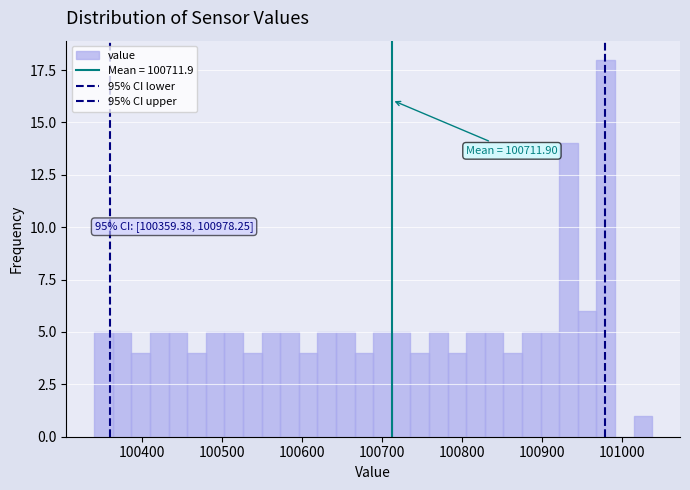

Read against the x-axis, roughly where is the centre of the tallest bar?

100980